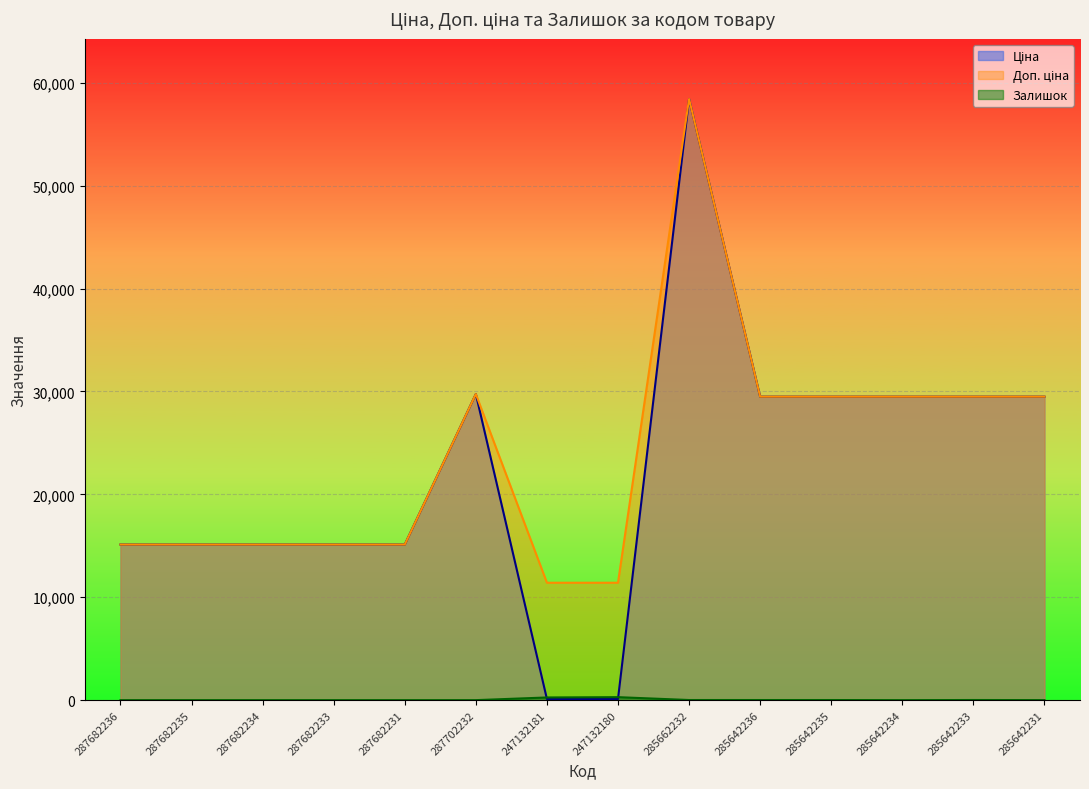

Which series changed the most between 287682234 and 285642235?

Ціна